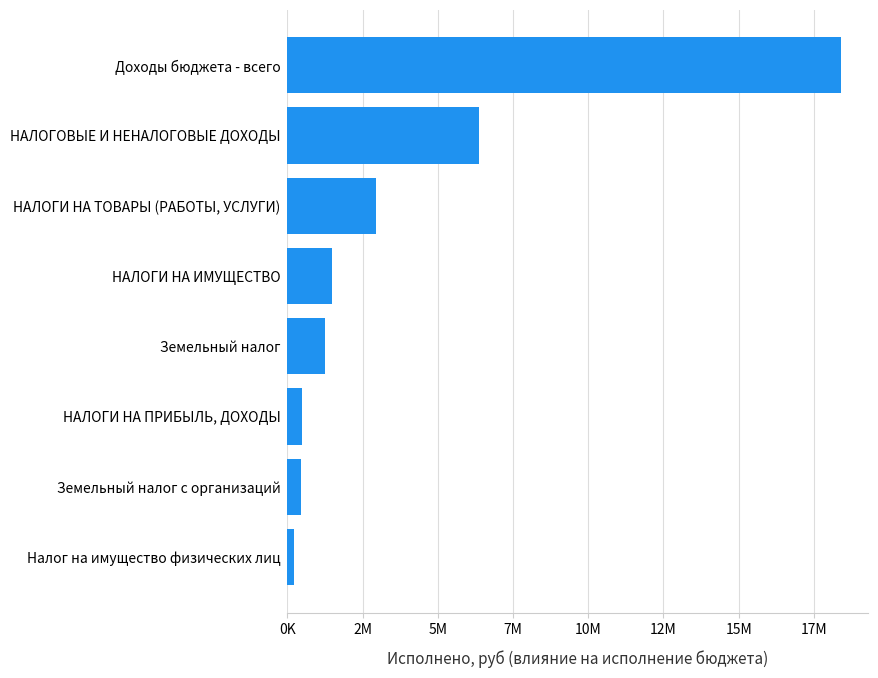

What is the minimum value shown in the chart?

209642.5